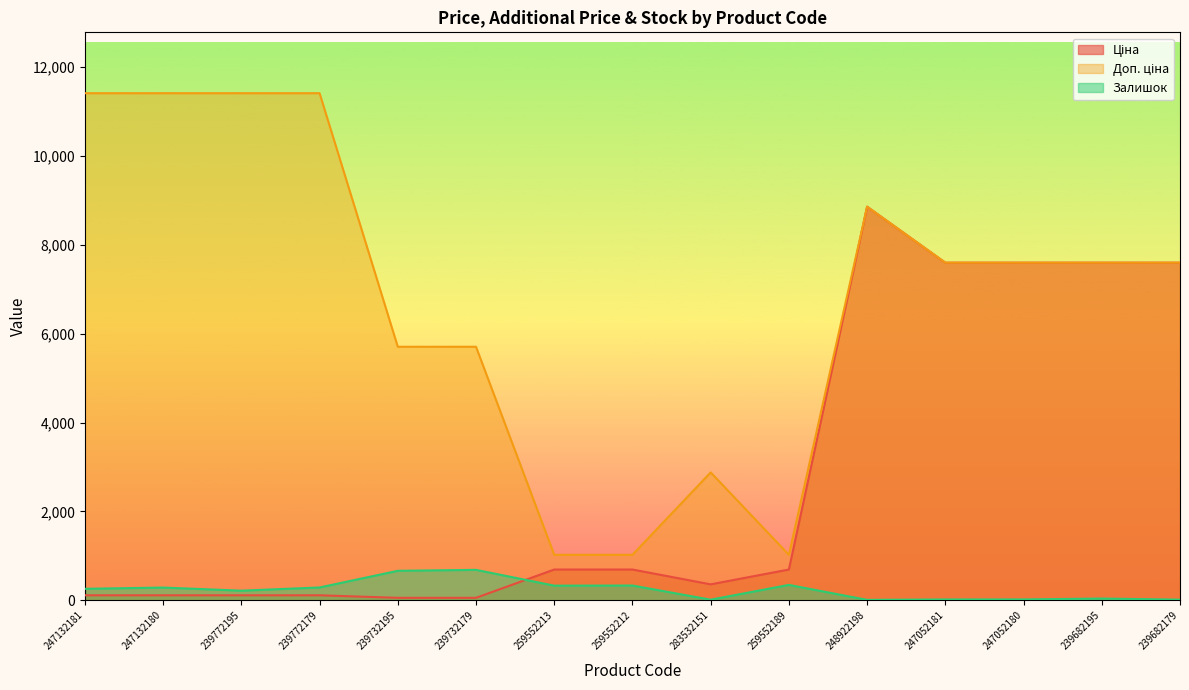

Count the number of categories in the chart.

15